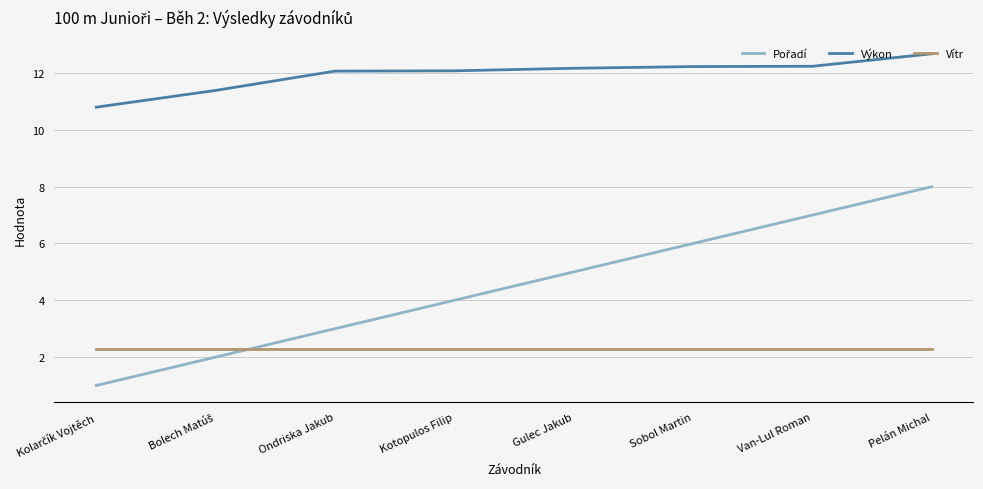

What is the difference between the highest and lowest values at Kotopulos Filip?

9.8